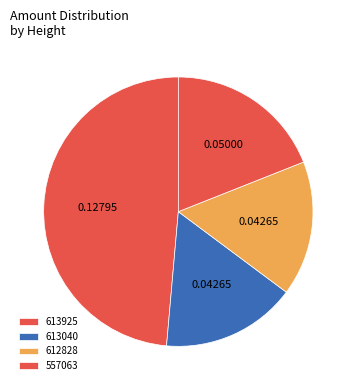

True or false: 613040 accounts for 16% of the total.

True